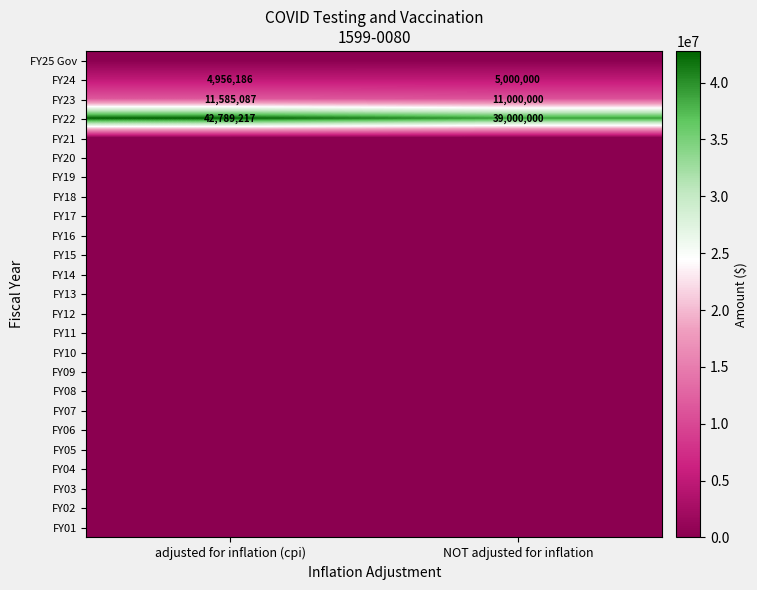

List the labels in order of FY23 value, largest first.

adjusted for inflation (cpi), NOT adjusted for inflation